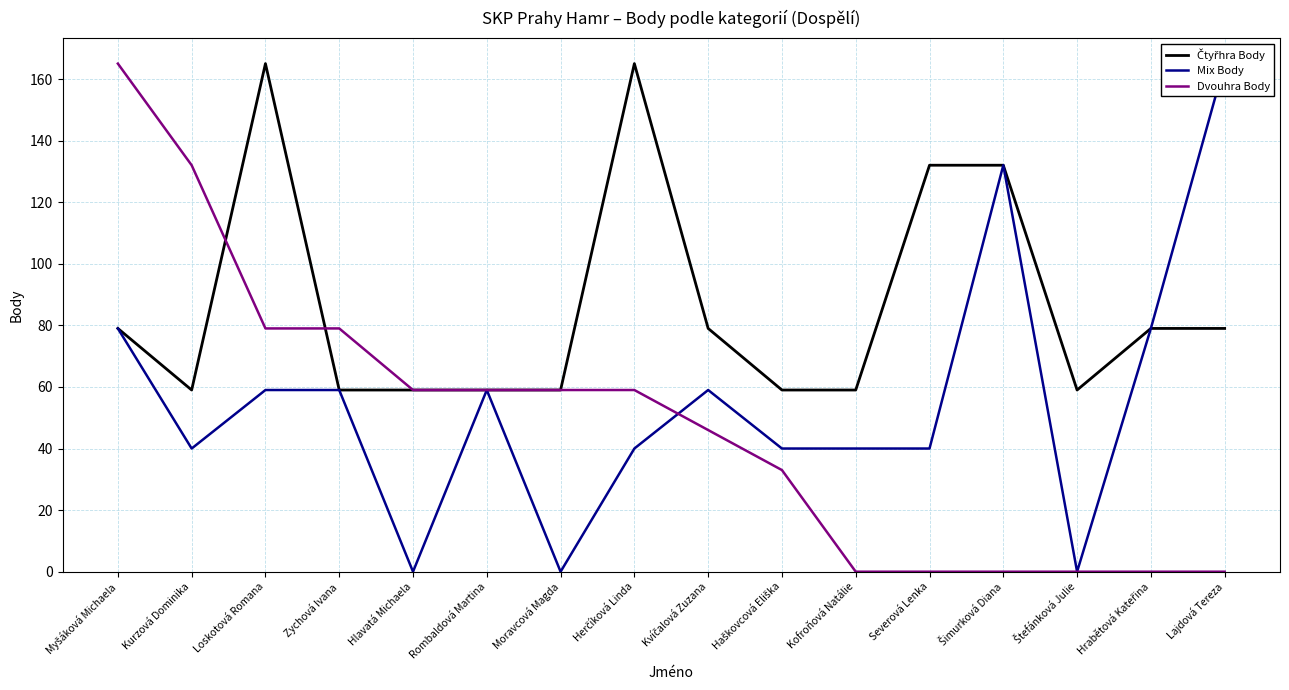

What are all the series names shown in the legend?

Čtyřhra Body, Mix Body, Dvouhra Body